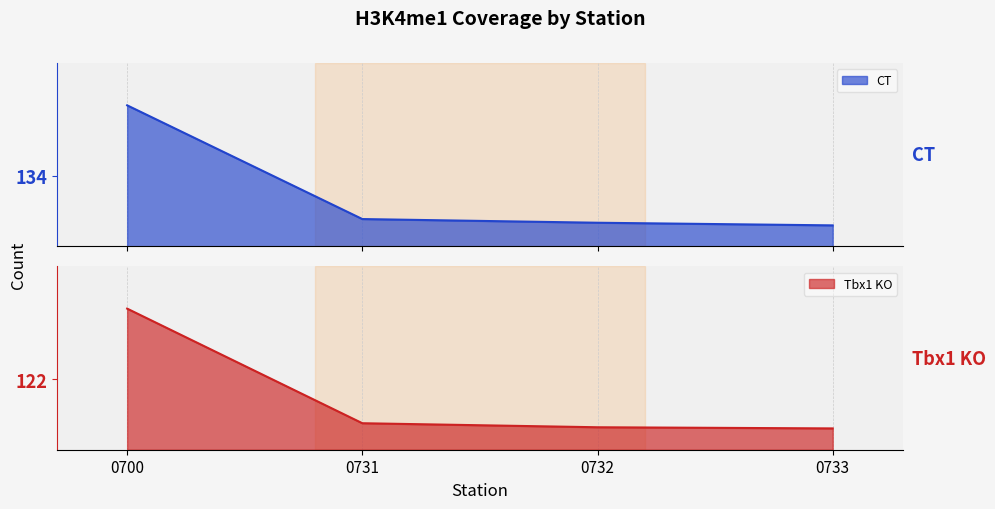

Between 0732 and 0731, which is larger?

0731